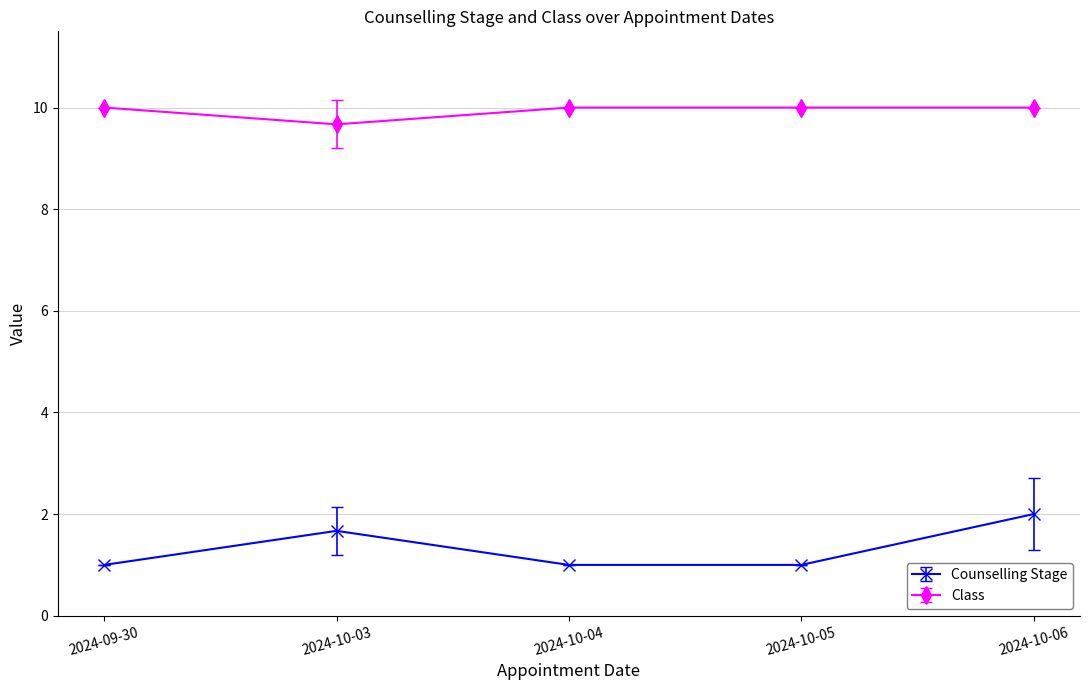

What is the average value of the Counselling Stage series?

1.3